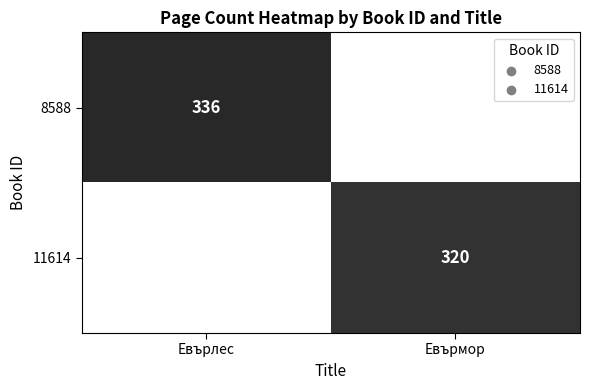

The 8588 series shows 446 at Евърлес. True or false?

False